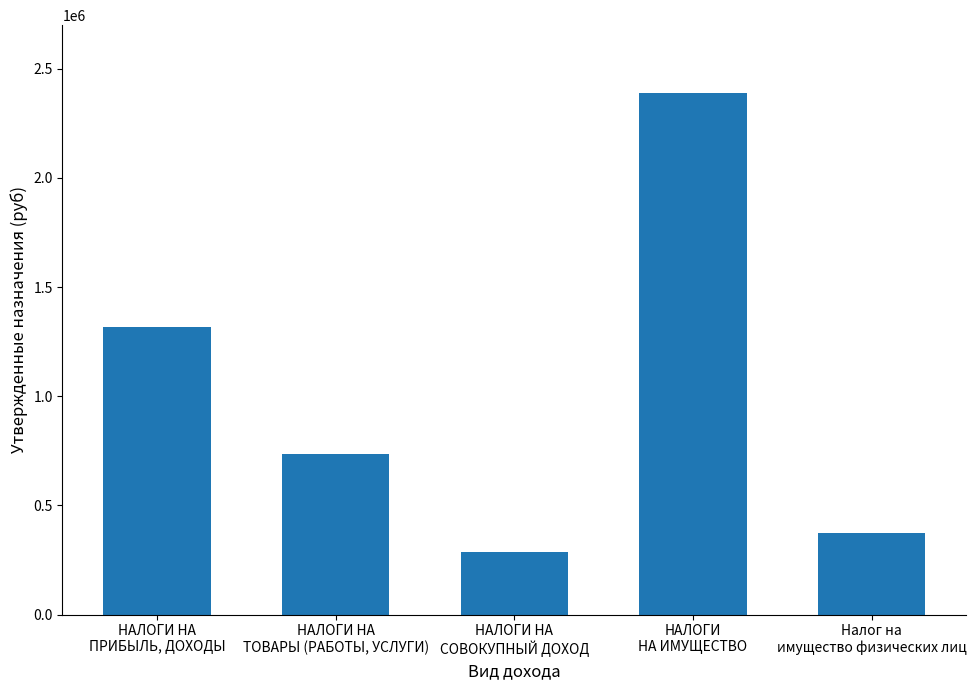

What is the ratio of the value at НАЛОГИ НА
СОВОКУПНЫЙ ДОХОД to the value at НАЛОГИ НА
ТОВАРЫ (РАБОТЫ, УСЛУГИ)?

0.4